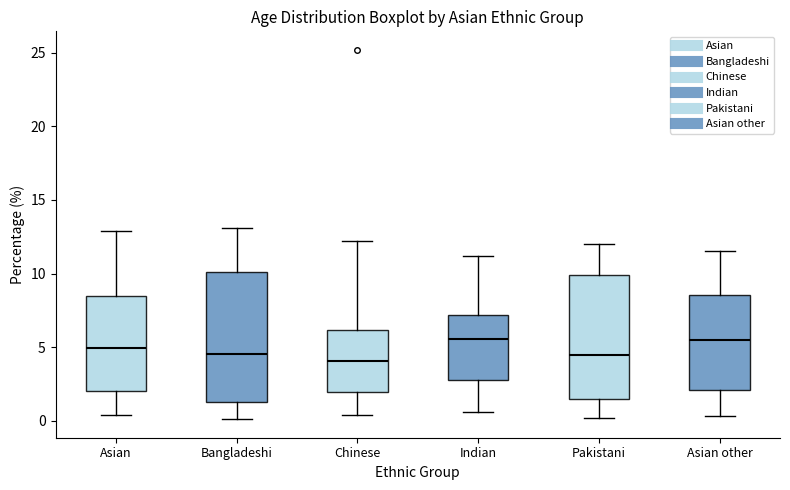

Where is the lower edge of the box for Bangladeshi on the y-axis? The values are not printed on the chart, so give them approximately, as read against the axis.

1.5